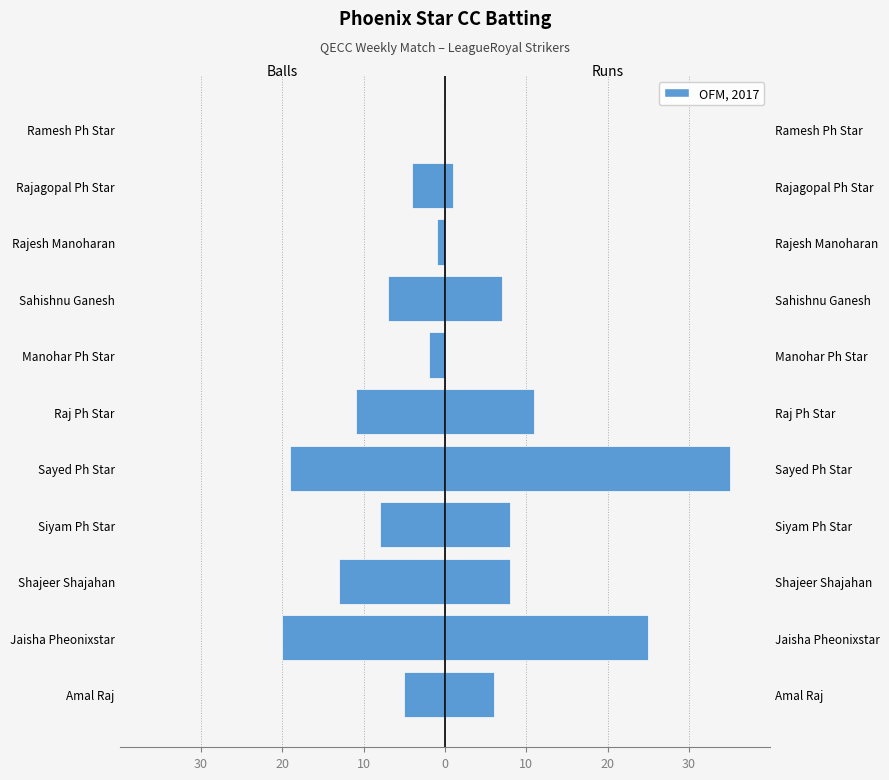

Which series changed the most between Rajagopal Ph Star and Ramesh Ph Star?

Balls